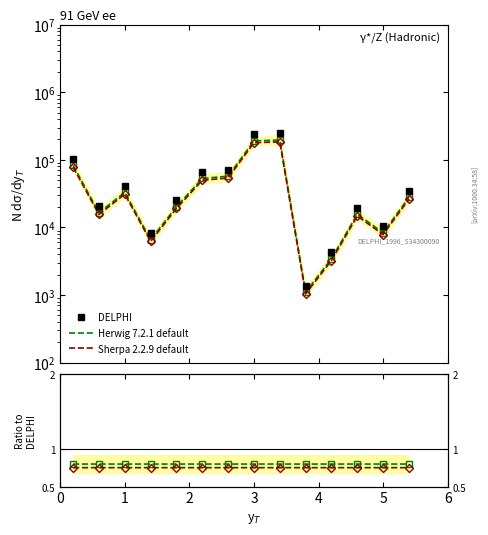

Which series has the largest range (max minus min)?

DELPHI